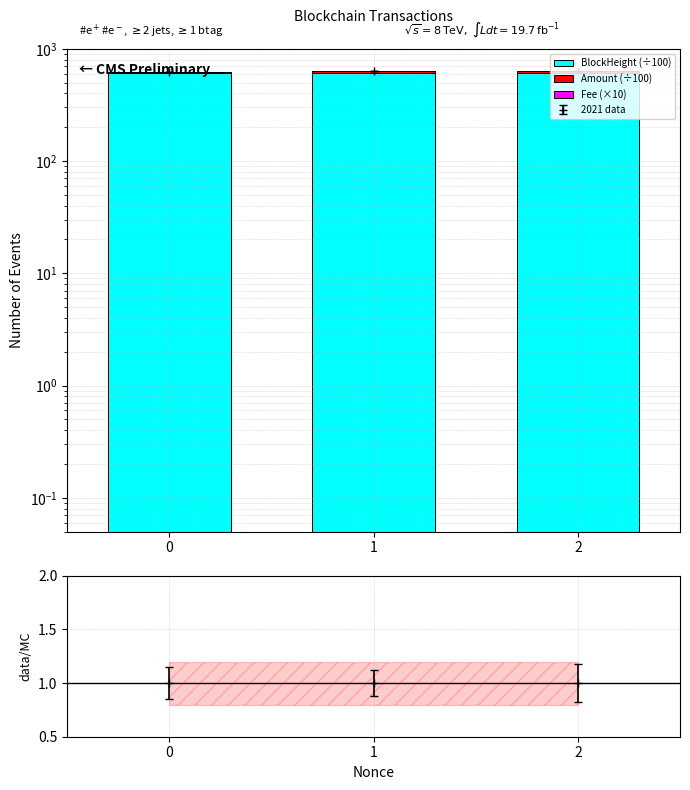

Is the value of Amount (÷100) at 2 greater than the value of Fee (×10) at 2?

Yes